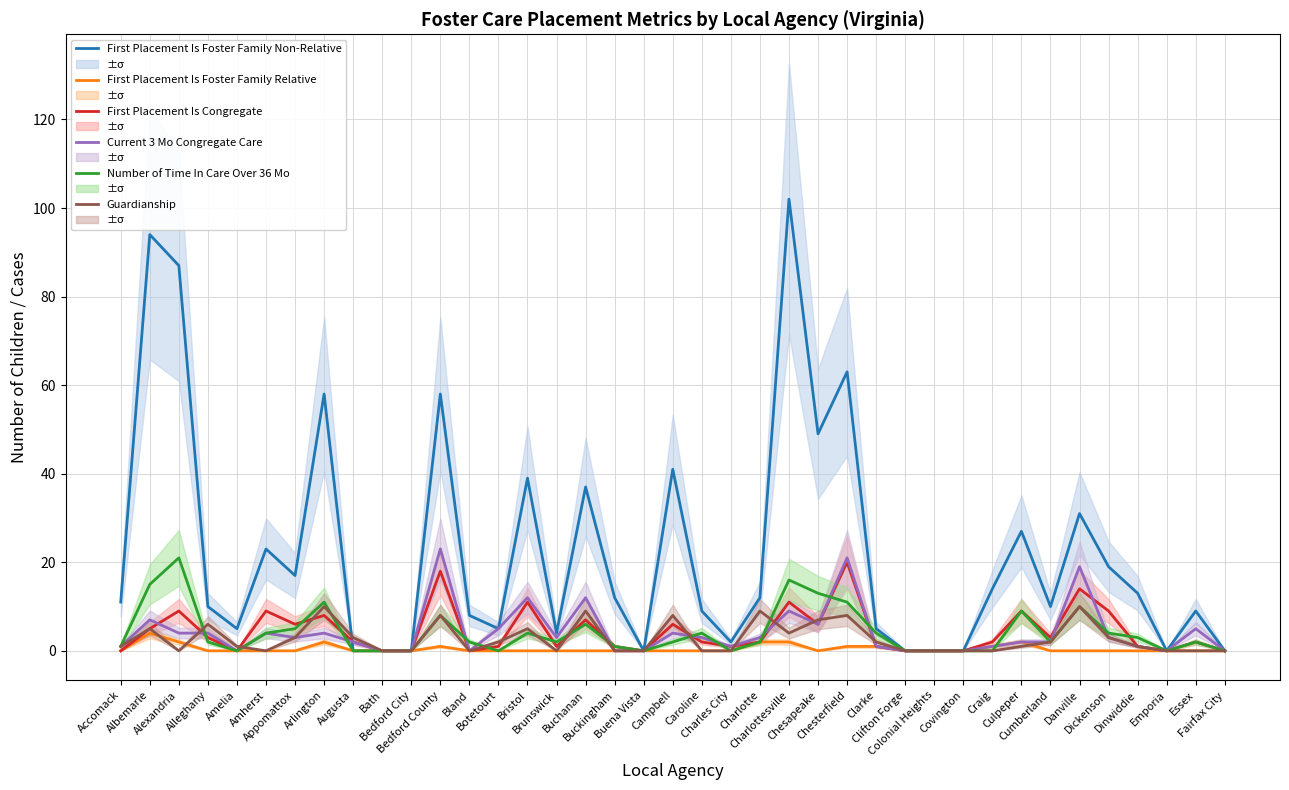

At which category is the sum across all series the highest?

Charlottesville